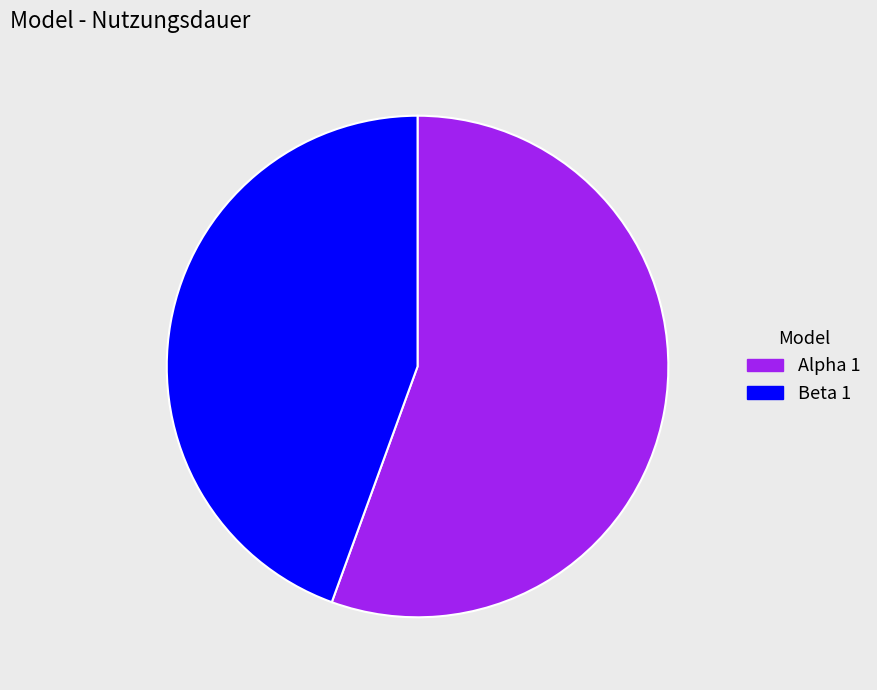

The Alpha 1 slice represents 62% of the pie. True or false?

False